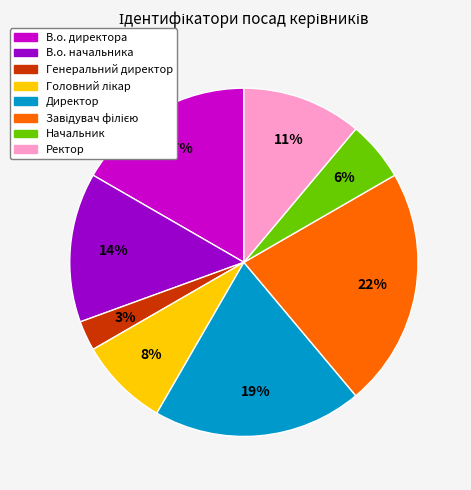

To the nearest percent, what portion does Начальник represent?

6%